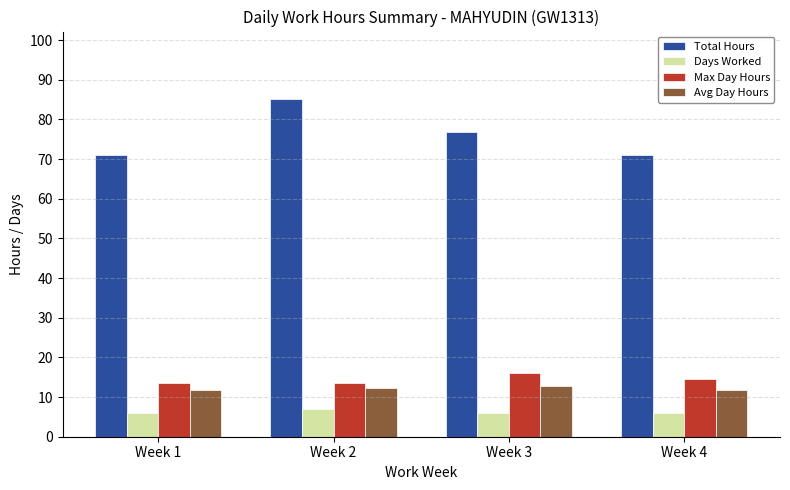

What is the greatest value displayed?

85.1